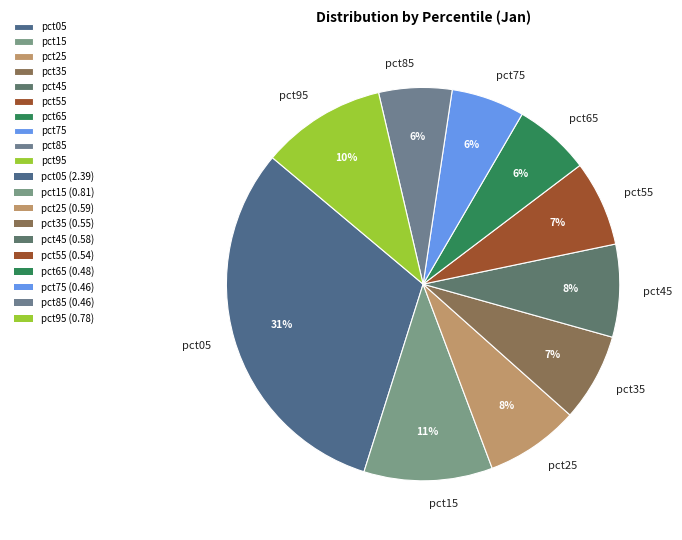

Does pct15 represent more than half of the total?

No